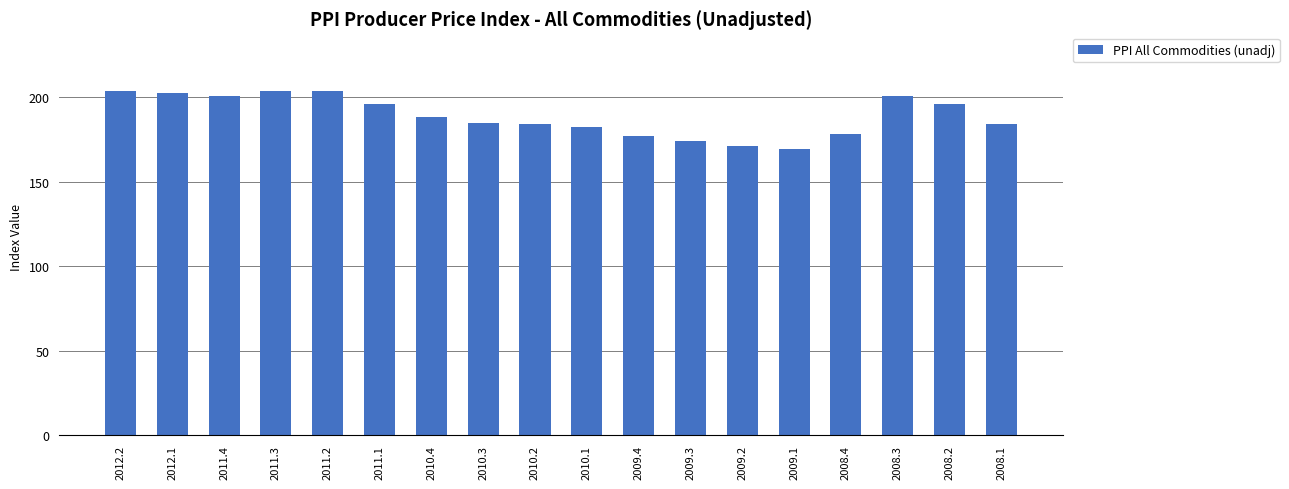

What is the maximum value shown in the chart?

203.9